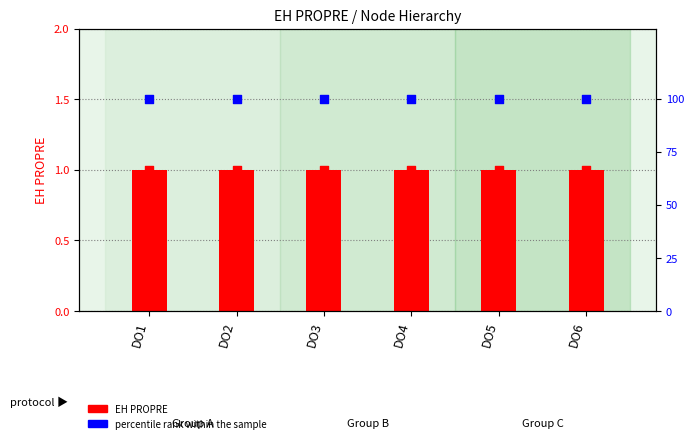

At which category is the sum across all series the highest?

DO1